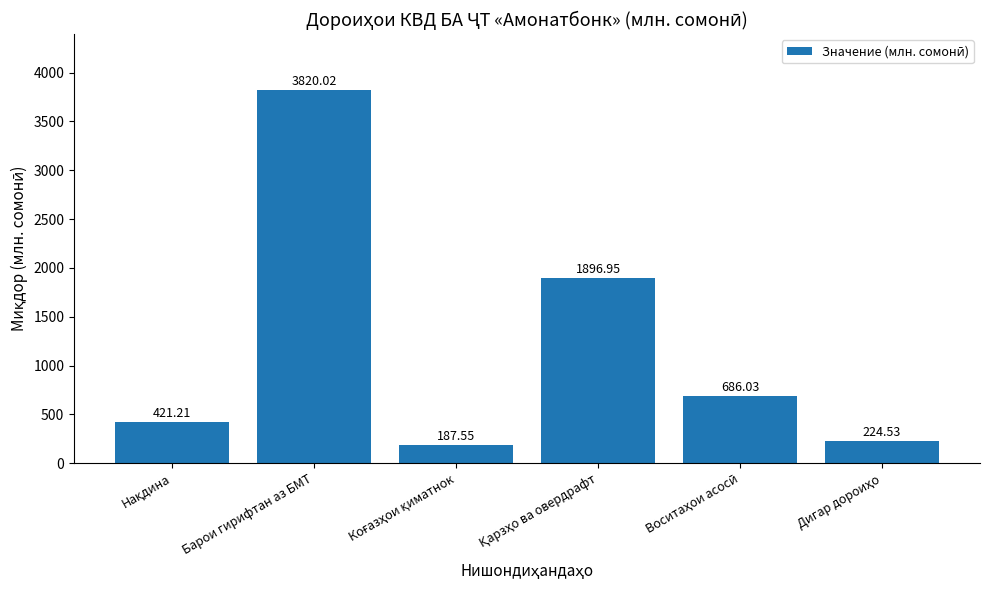

What is the greatest value displayed?

3820.0